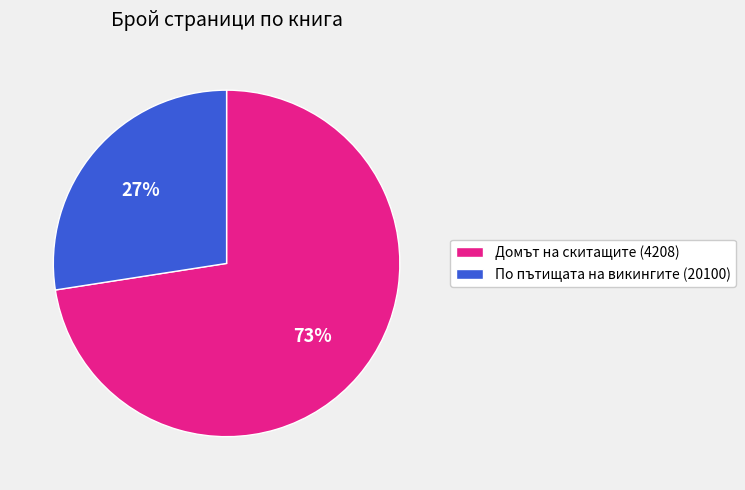

To the nearest percent, what is the combined percentage of Домът на скитащите (4208) and По пътищата на викингите (20100)?

100%